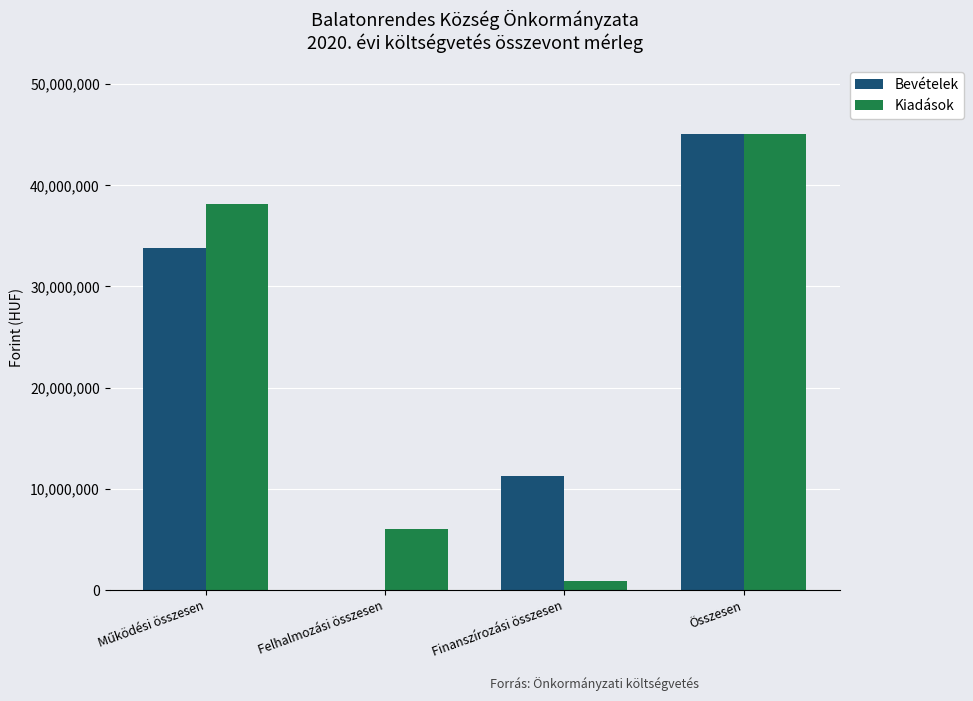

At which category is the sum across all series the highest?

Összesen